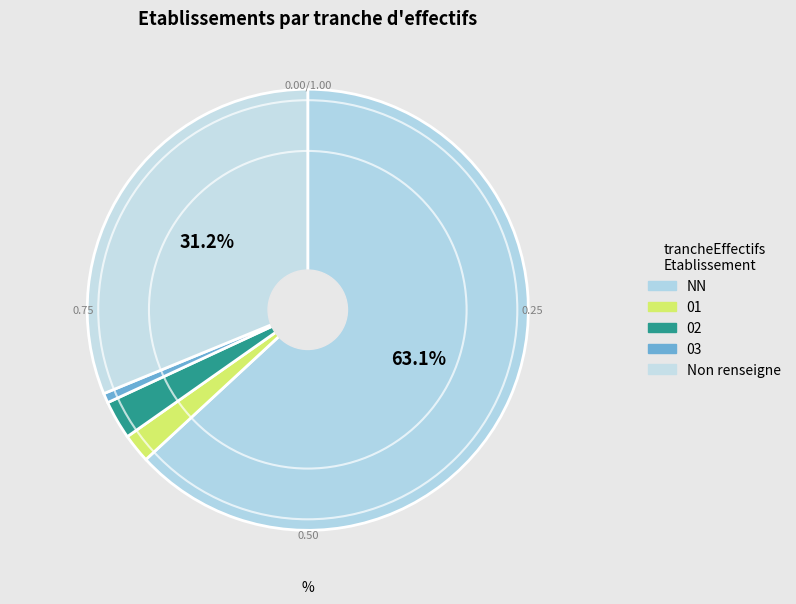

Which category accounts for the majority?

NN